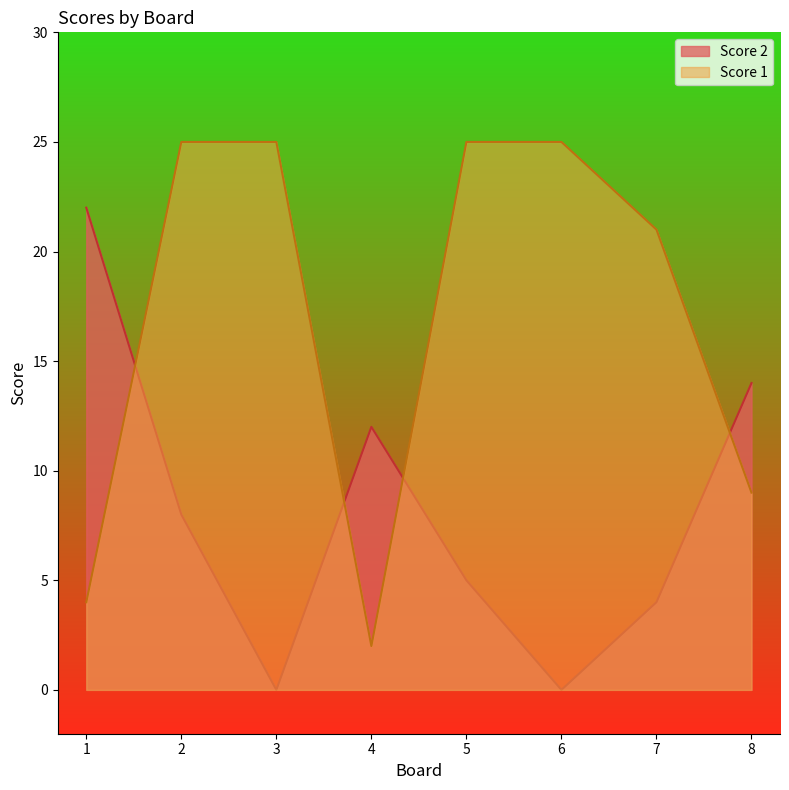

How many interior local valleys does the Score 1 series have?

1